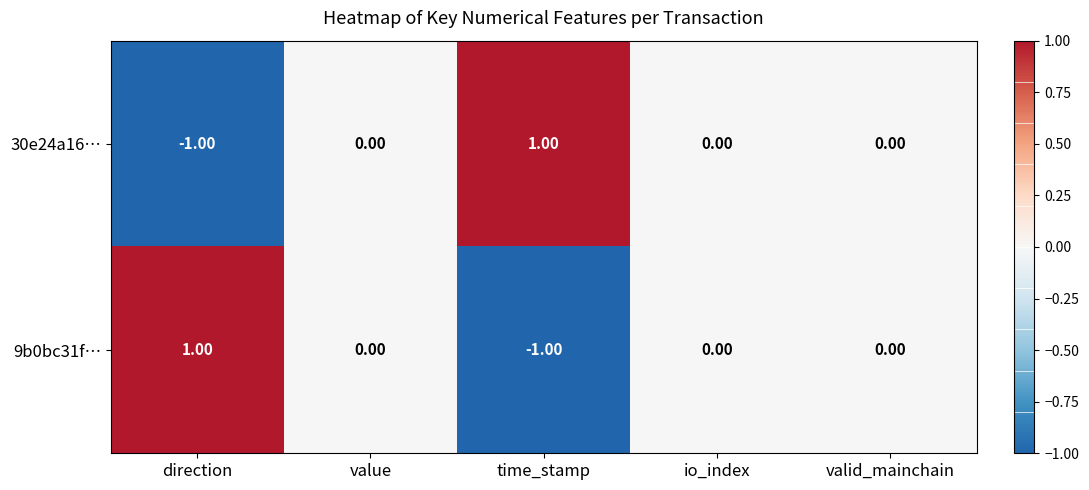

Where does the 9b0bc31f… series first go above 0?

direction